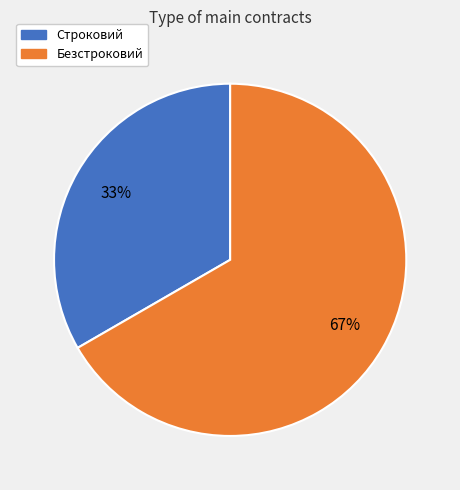

What percentage is the Безстроковий slice, to the nearest percent?

67%